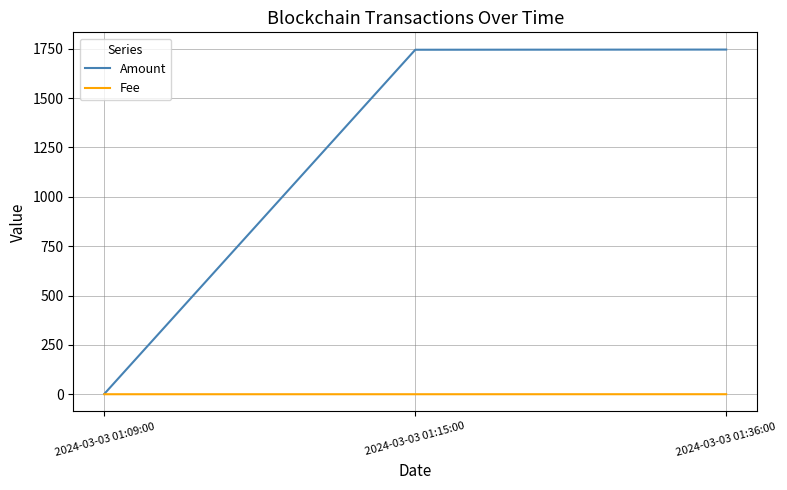

Is the value of Amount at 2024-03-03 01:36:00 greater than the value of Fee at 2024-03-03 01:36:00?

Yes